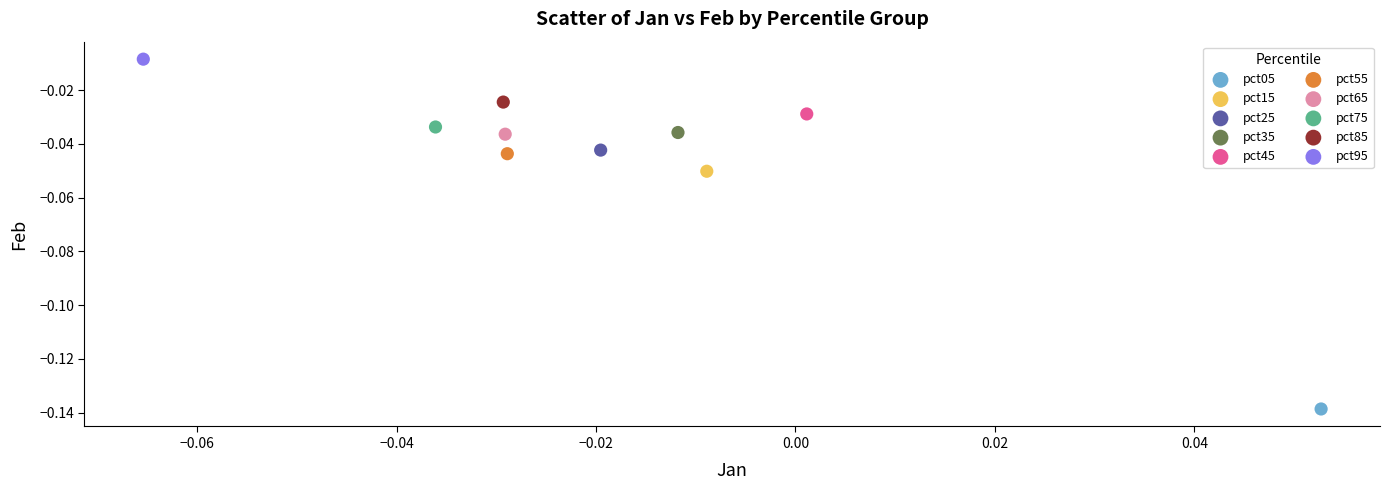

Which series contains the lowest Y value?

pct05